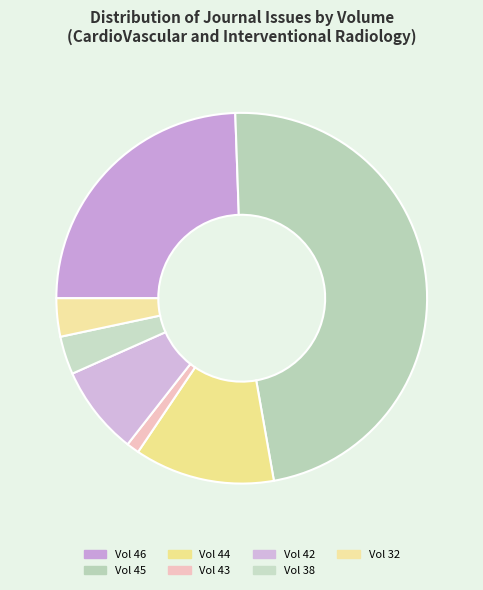

Which slice is the smallest?

Vol 43